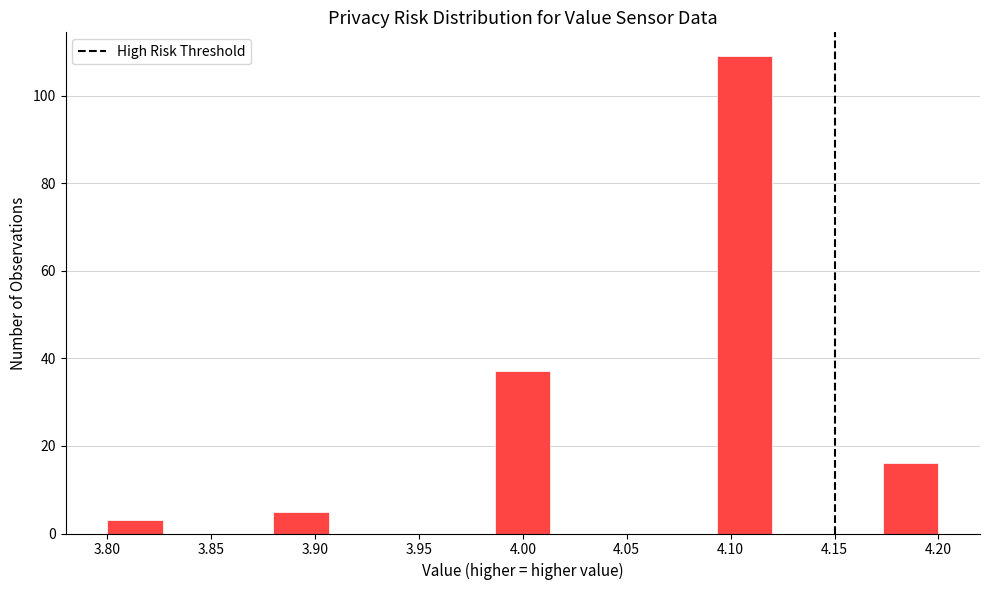

Reading left to right, transcribe this chart: for each bar, give the range it covers on the x-axis and its height. Neither the bar edges nor the heights are printed on the chart, so give them approximately, as read against the axes.

3.800 to 3.825: 4
3.825 to 3.855: 0
3.855 to 3.880: 0
3.880 to 3.905: 6
3.905 to 3.935: 0
3.935 to 3.960: 0
3.960 to 3.985: 0
3.985 to 4.015: 38
4.015 to 4.040: 0
4.040 to 4.065: 0
4.065 to 4.095: 0
4.095 to 4.120: 110
4.120 to 4.145: 0
4.145 to 4.175: 0
4.175 to 4.200: 16